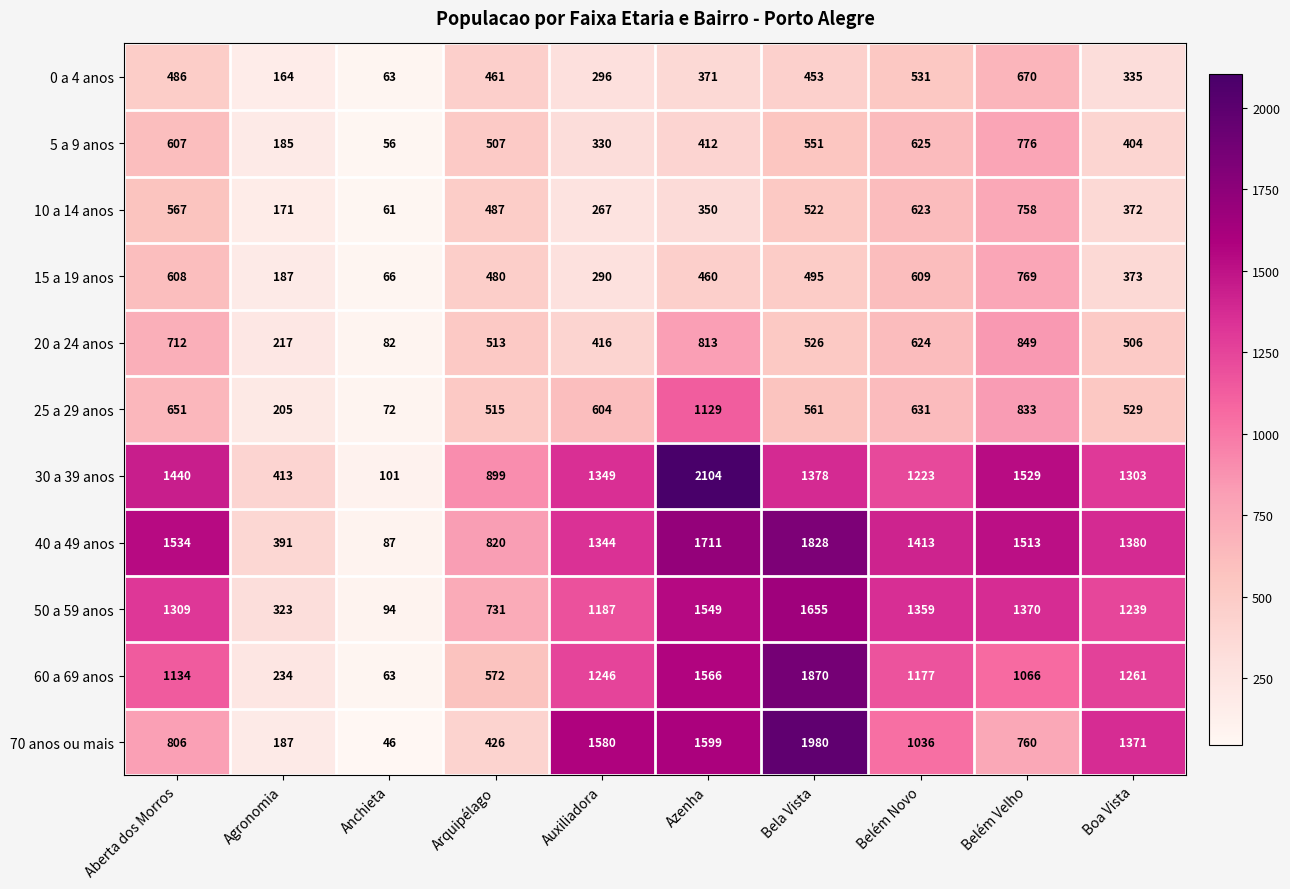

Which label corresponds to the largest value in the chart?

Azenha